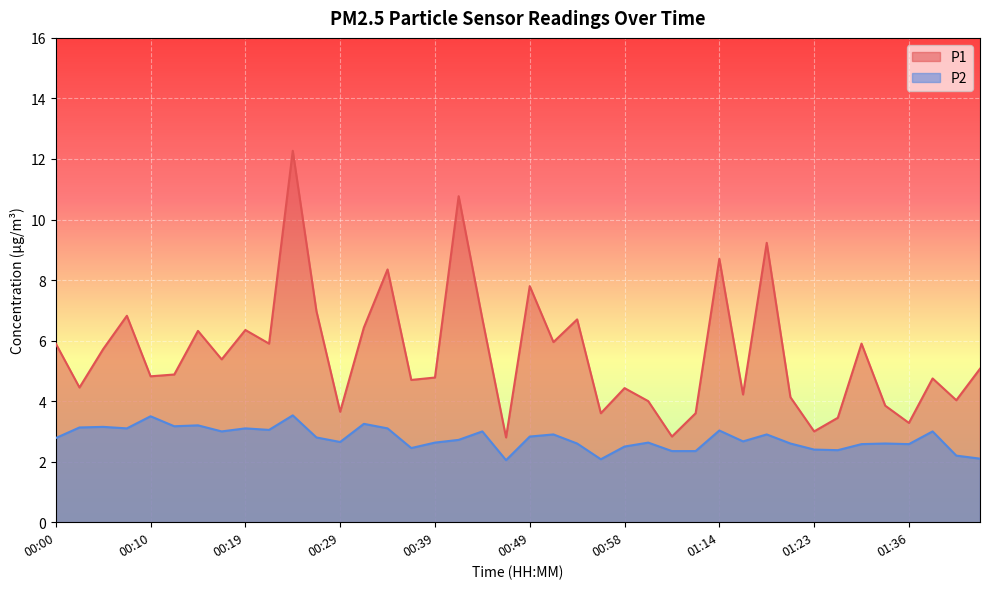

Reading right to left, what are all the values shown in this chart?

P1: 01:44=5.1	01:41=4.0	01:39=4.8	01:36=3.3	01:34=3.9	01:28=5.9	01:26=3.5	01:23=3.0	01:21=4.1	01:19=9.2	01:16=4.2	01:14=8.7	01:11=3.6	01:03=2.8	01:01=4.0	00:58=4.4	00:56=3.6	00:54=6.7	00:51=6.0	00:49=7.8	00:46=2.8	00:44=6.7	00:41=10.8	00:39=4.8	00:37=4.7	00:34=8.3	00:32=6.4	00:29=3.6	00:27=7.0	00:24=12.3	00:22=5.9	00:19=6.3	00:17=5.4	00:15=6.3	00:12=4.9	00:10=4.8	00:07=6.8	00:05=5.7	00:02=4.5	00:00=5.9
P2: 01:44=2.1	01:41=2.2	01:39=3.0	01:36=2.6	01:34=2.6	01:28=2.6	01:26=2.4	01:23=2.4	01:21=2.6	01:19=2.9	01:16=2.7	01:14=3.0	01:11=2.4	01:03=2.4	01:01=2.6	00:58=2.5	00:56=2.1	00:54=2.6	00:51=2.9	00:49=2.8	00:46=2.0	00:44=3.0	00:41=2.7	00:39=2.6	00:37=2.5	00:34=3.1	00:32=3.2	00:29=2.6	00:27=2.8	00:24=3.5	00:22=3.0	00:19=3.1	00:17=3.0	00:15=3.2	00:12=3.2	00:10=3.5	00:07=3.1	00:05=3.1	00:02=3.1	00:00=2.8